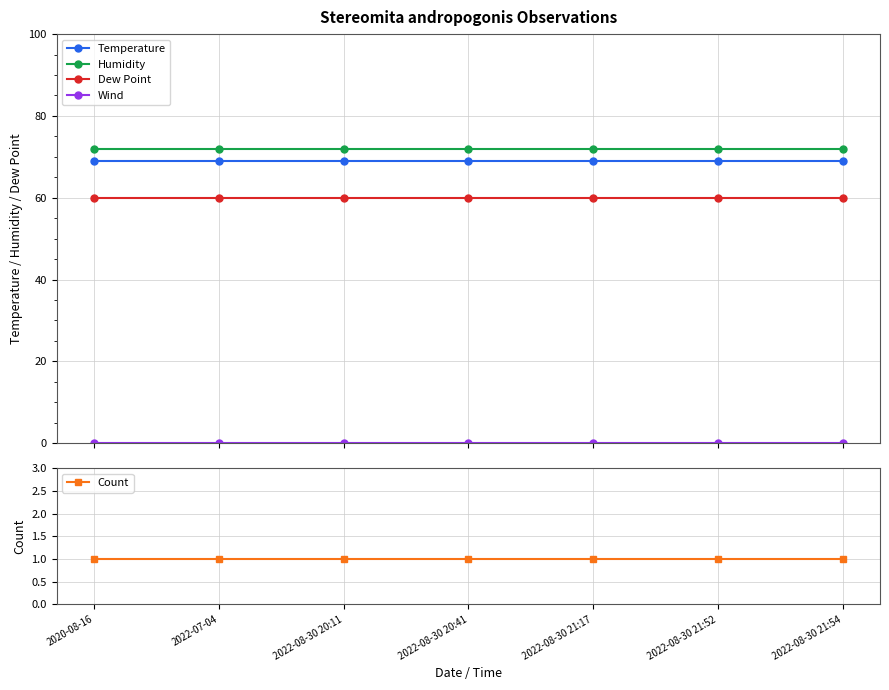

Does the chart have visible grid lines?

Yes